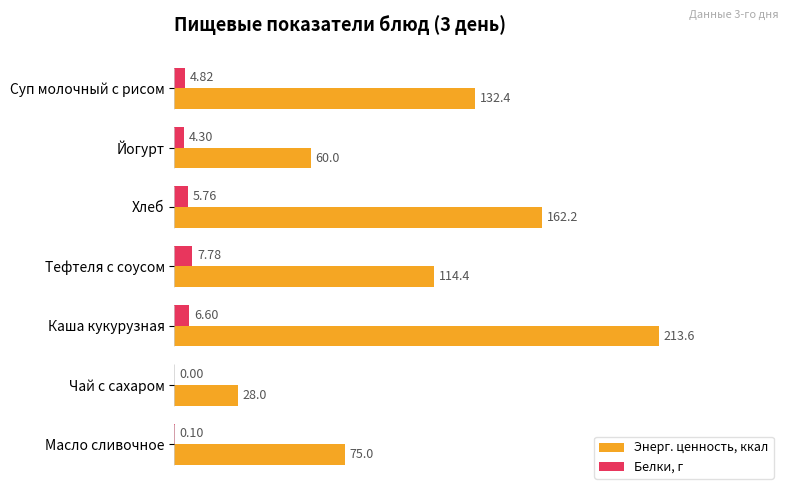

At which category is the sum across all series the highest?

Каша кукурузная